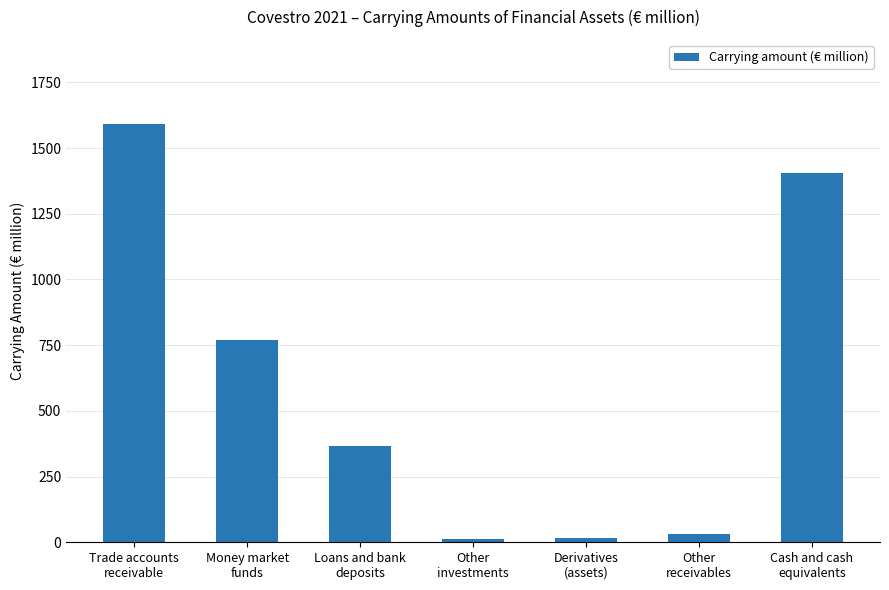

What is the label of the 4th bar from the left?

Other
investments